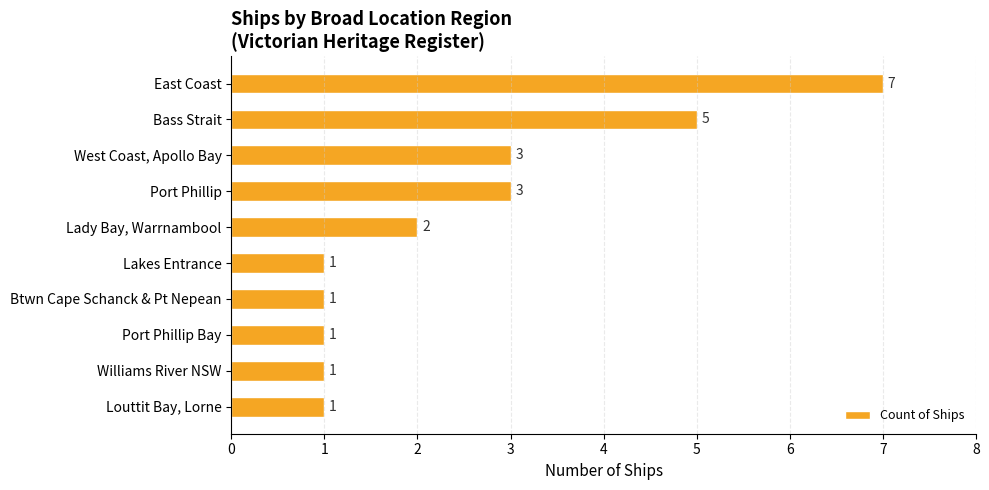

What is the value of the 3rd bar from the top?

3